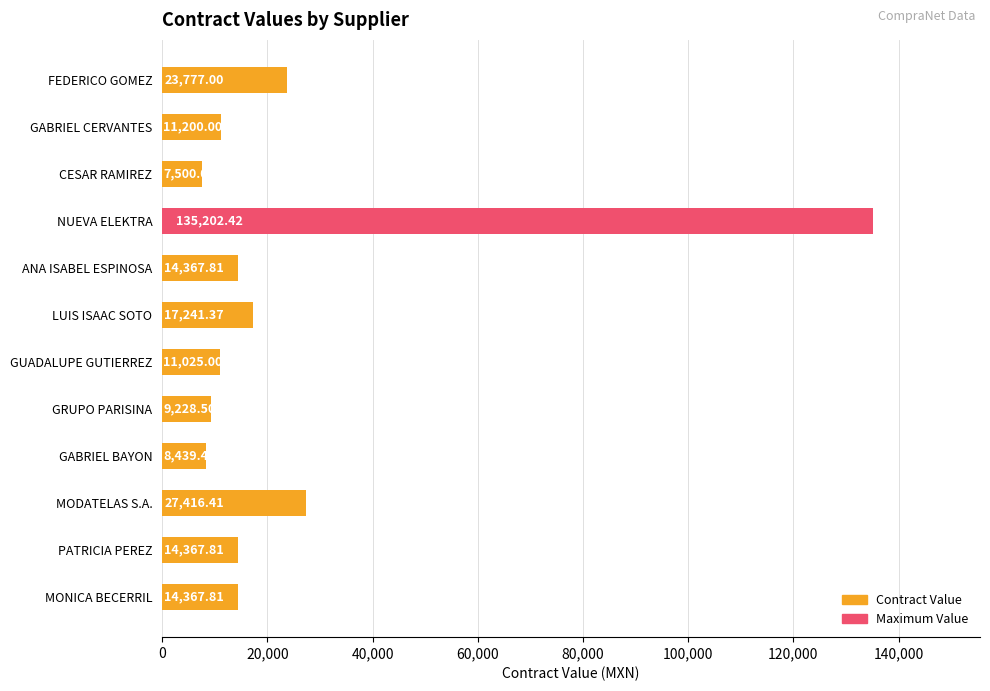

At which label is the value closest to 71351?

MODATELAS S.A.